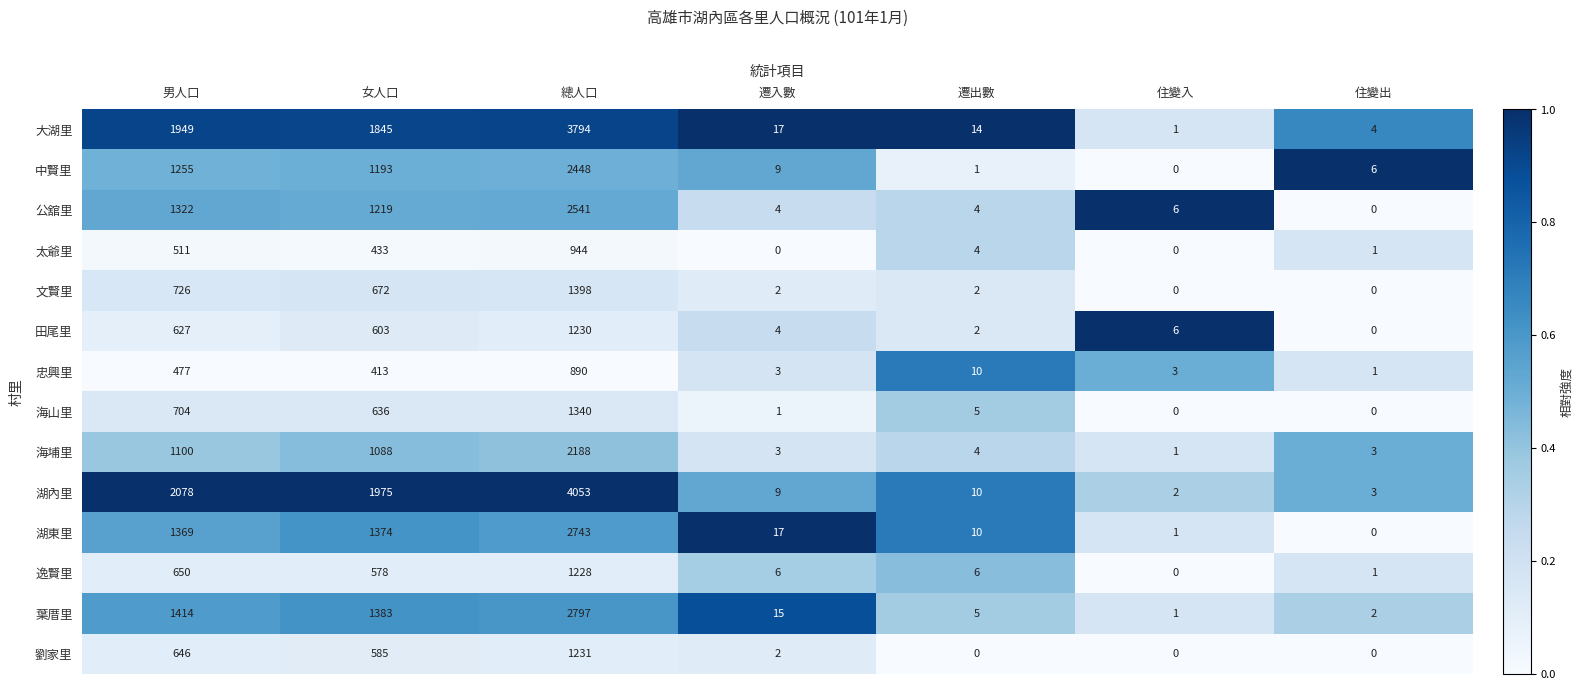

Which series has the largest range (max minus min)?

湖內里